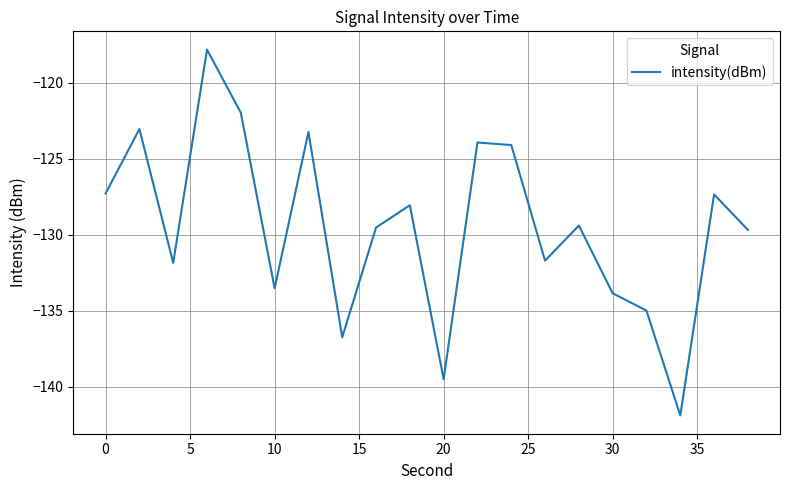

What is the difference between the second highest and second lowest values?

17.5